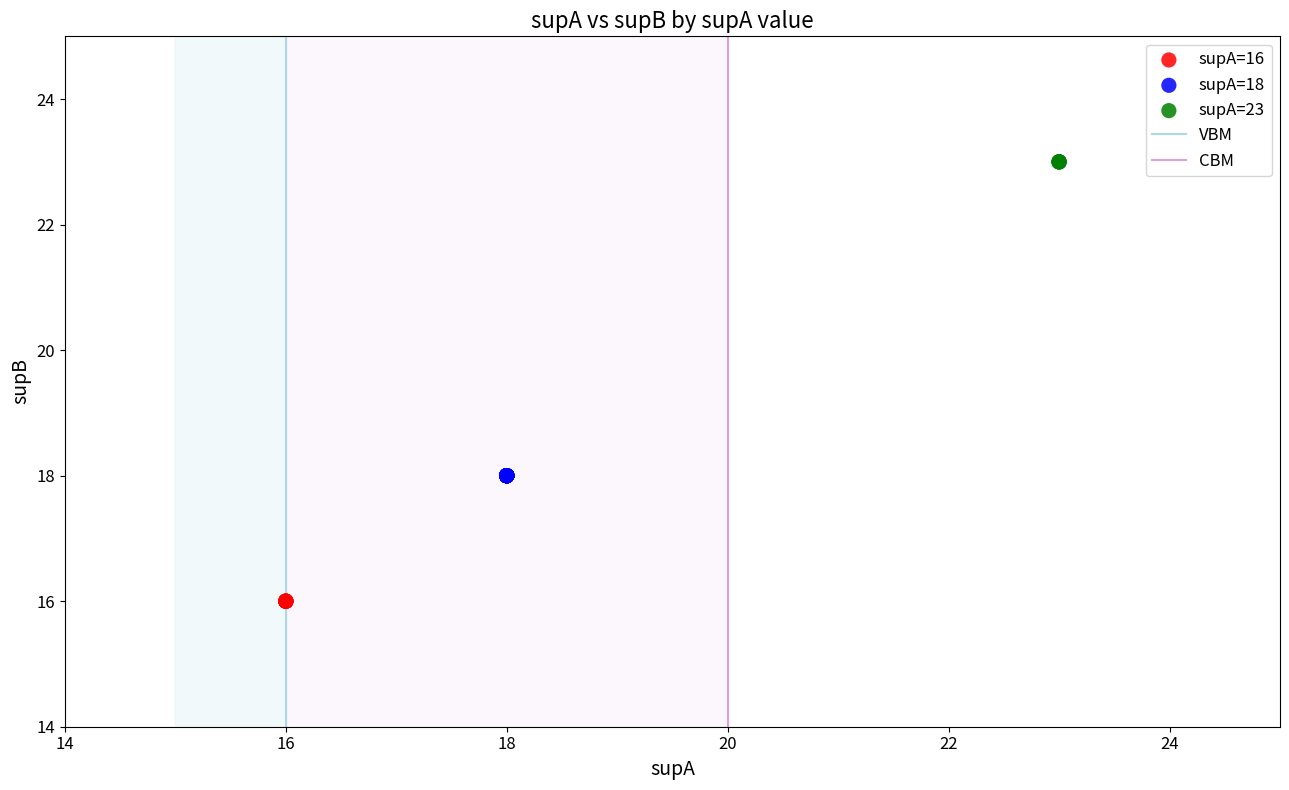

Which series contains the lowest Y value?

supA=16